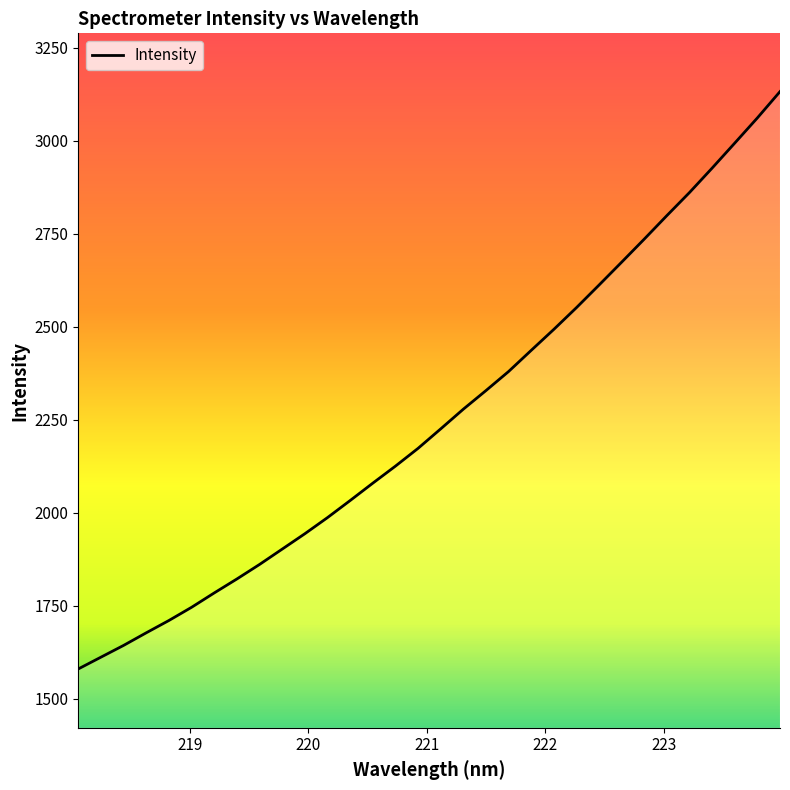

Is this an area chart (filled region under the line)?

No